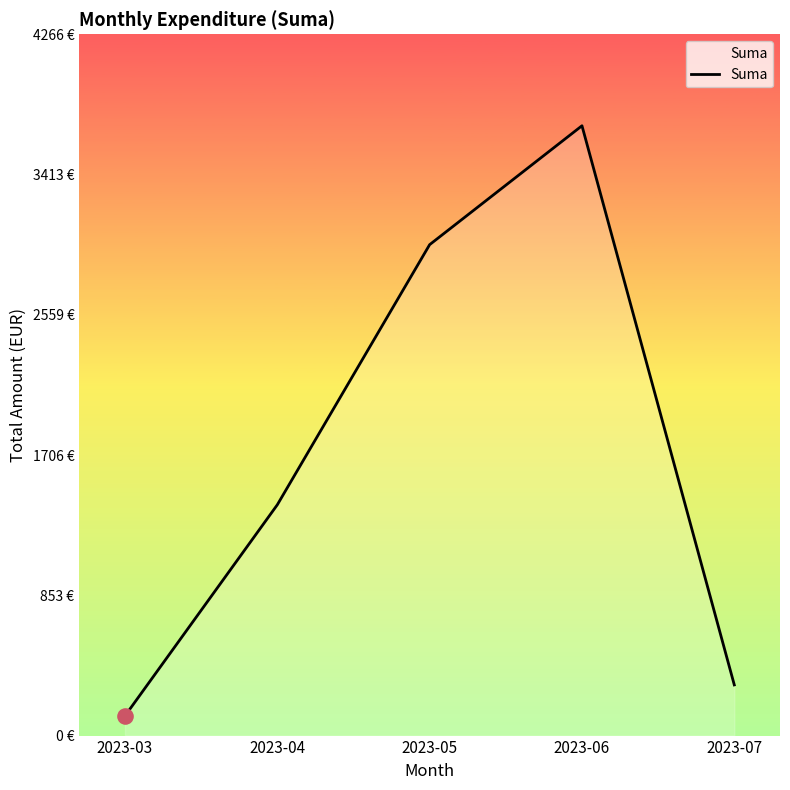

What is the change in value from 2023-03 to 2023-06?

+3590.1